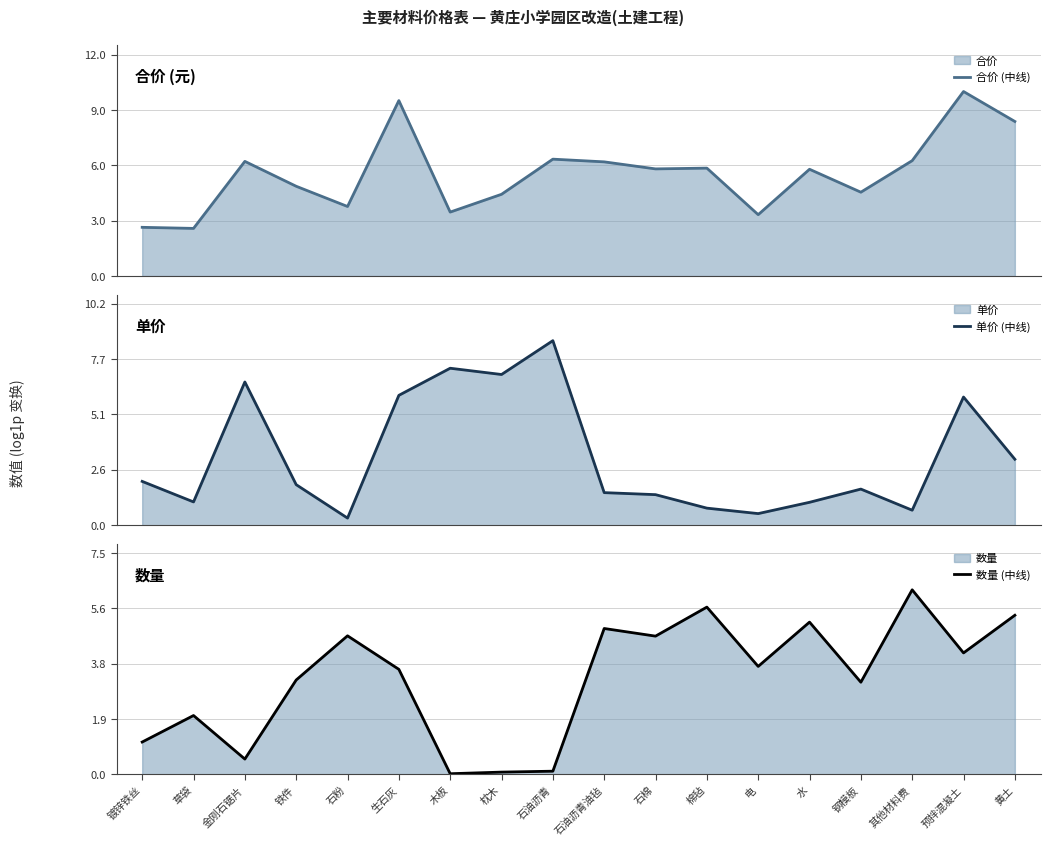

What is the sum of all 合价 (中线) values?

100.2